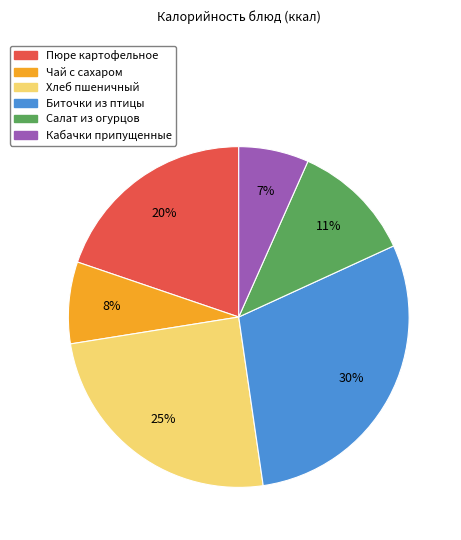

How many slices are in this pie chart?

6